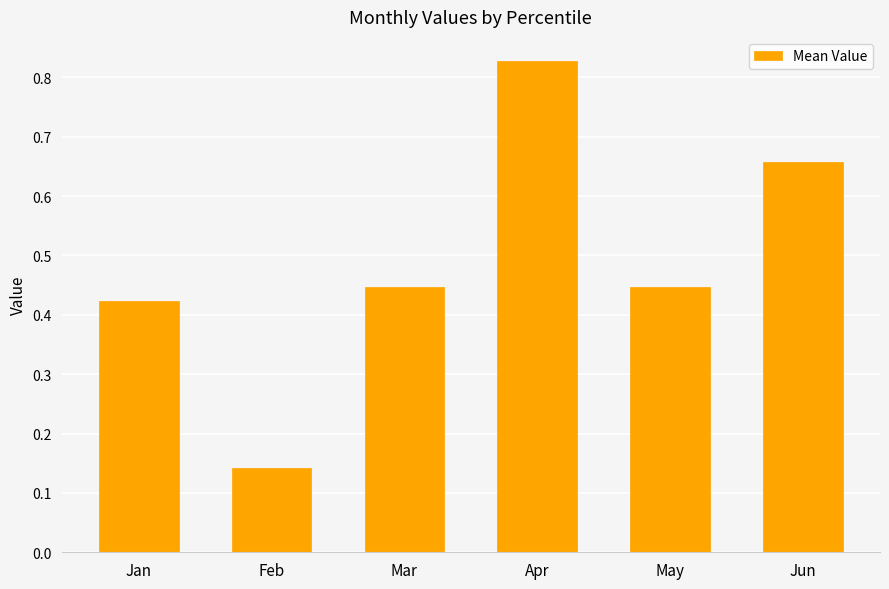

The chart shows a value of 0.2 at May. True or false?

False